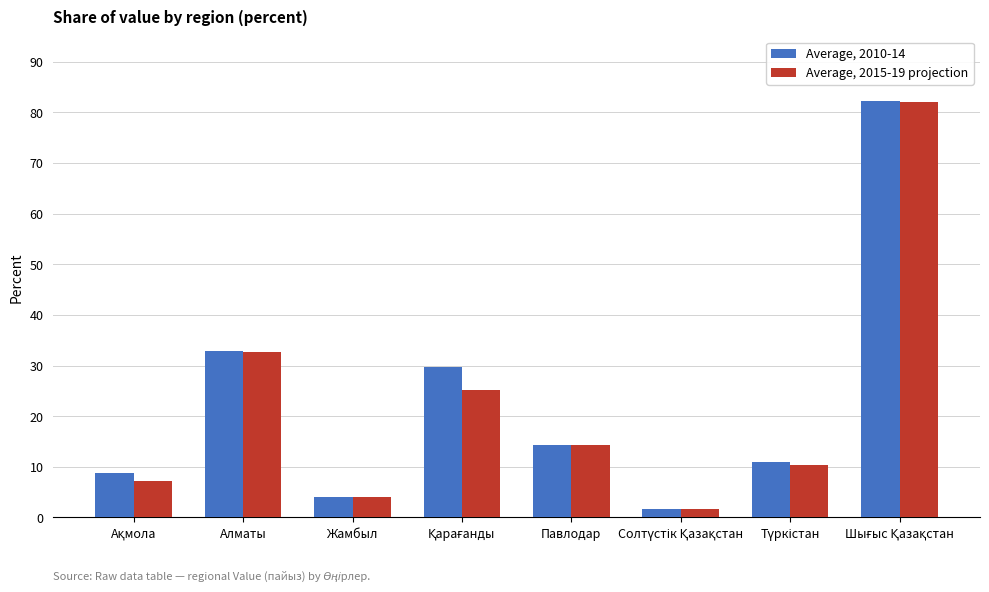

What is the difference between the maximum and second lowest values in the Average, 2010-14 series?

78.1